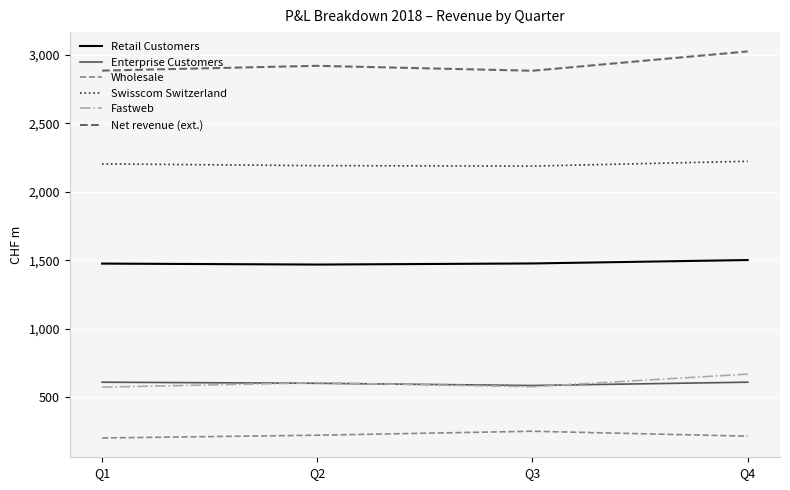

How many values in the Net revenue (ext.) series are below 2920?

2